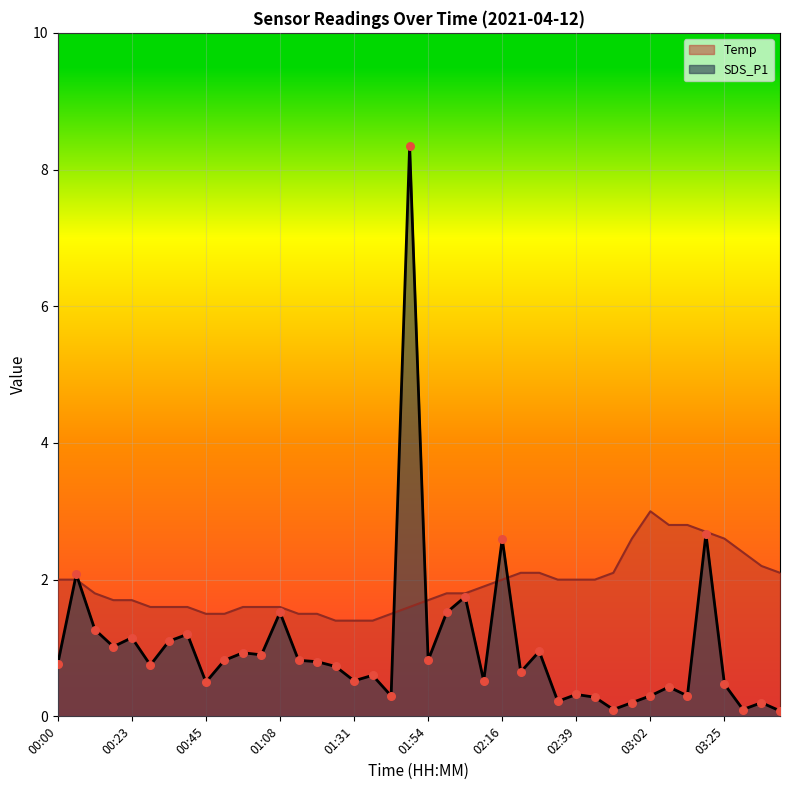

Which series contains the highest Y value?

SDS_P1